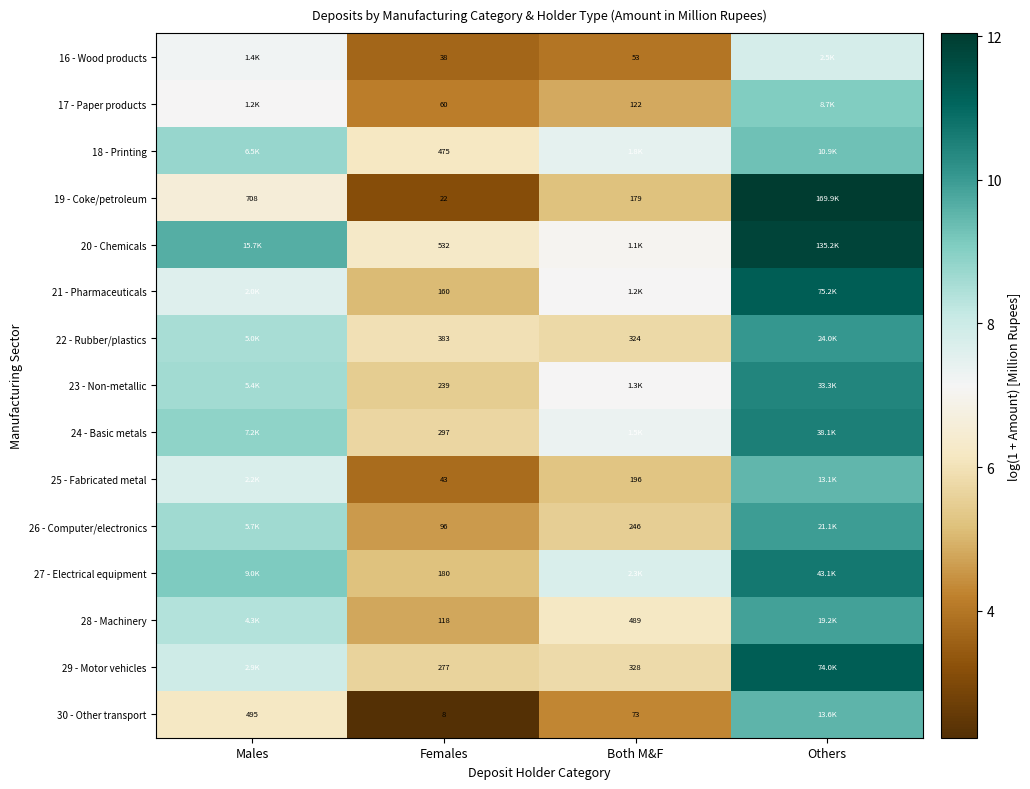

Is the value of 20 - Chemicals at Females greater than the value of 16 - Wood products at Females?

Yes